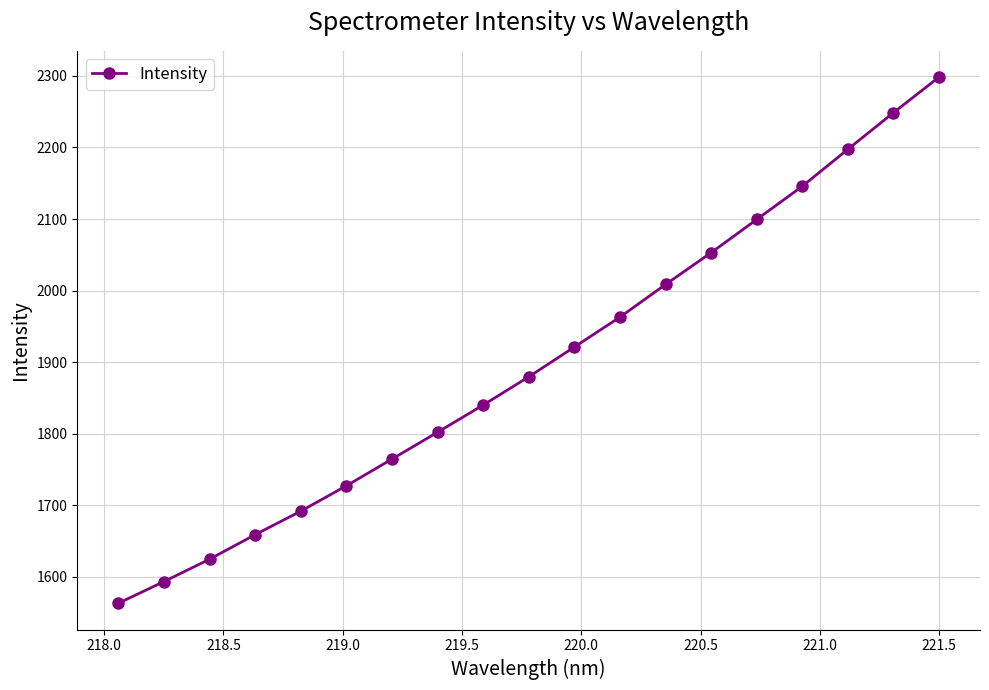

Reading left to right, what are all the values shown in this chart?

1563.1	1593.3	1624.6	1658.9	1691.8	1727.2	1764.6	1802.1	1840.1	1879.5	1921.1	1962.9	2008.5	2052.9	2099.3	2145.8	2197.4	2248.5	2298.2